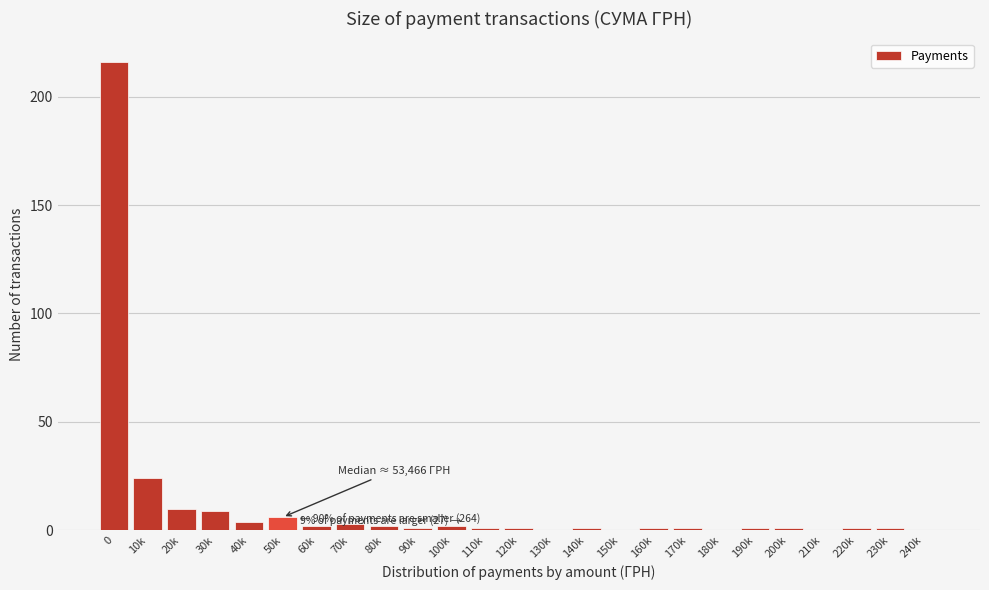

Reading left to right, extract all data points from this chart.

0=216	10k=24	20k=10	30k=9	40k=4	50k=6	60k=2	70k=3	80k=2	90k=1	100k=2	110k=1	120k=1	130k=0	140k=1	150k=0	160k=1	170k=1	180k=0	190k=1	200k=1	210k=0	220k=1	230k=1	240k=0